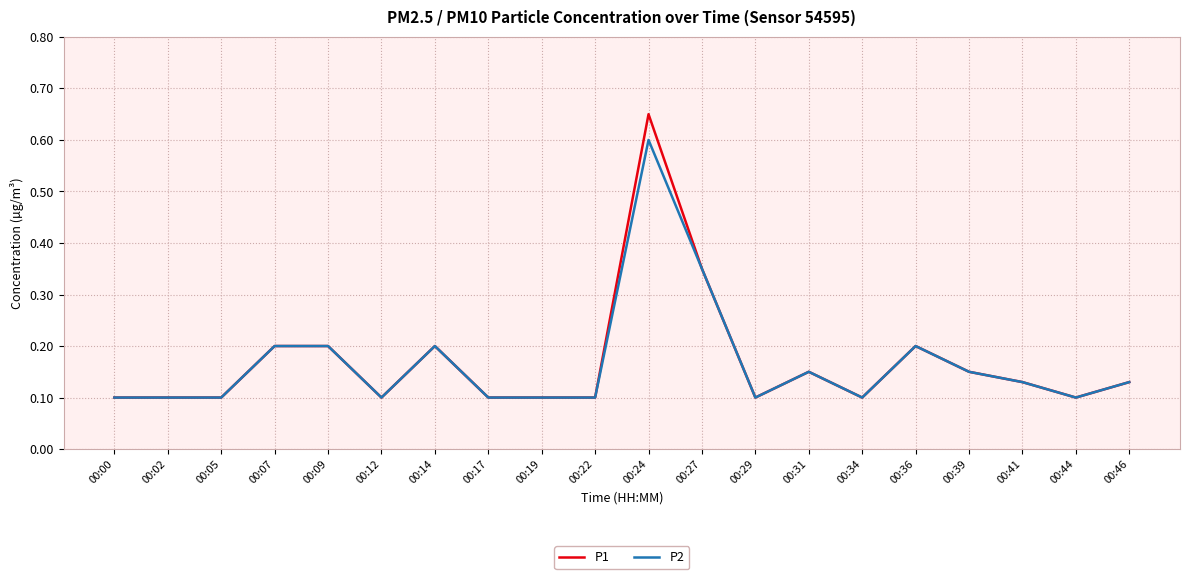

What is the average value of the P1 series?

0.2